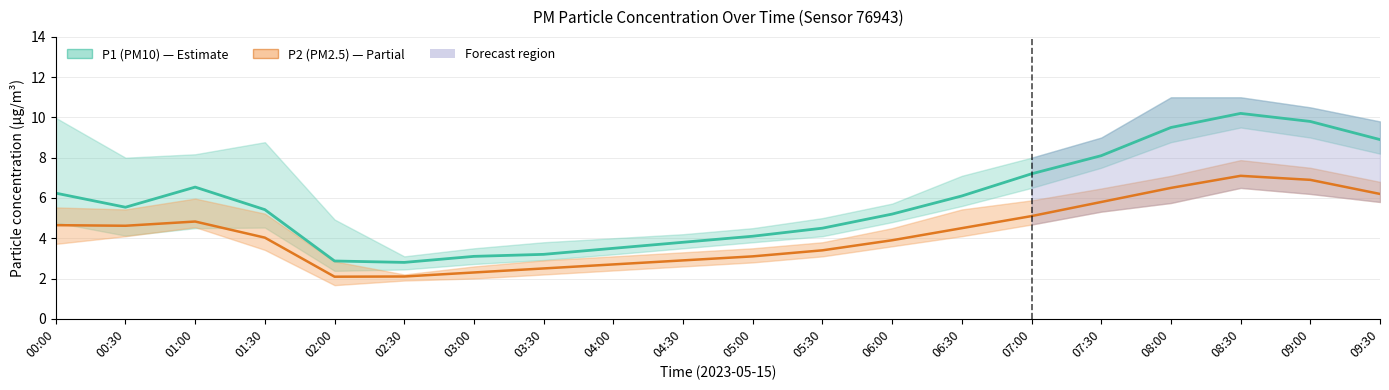

What is the difference between the second highest and second lowest values in the P2 (PM2.5) series?

4.8